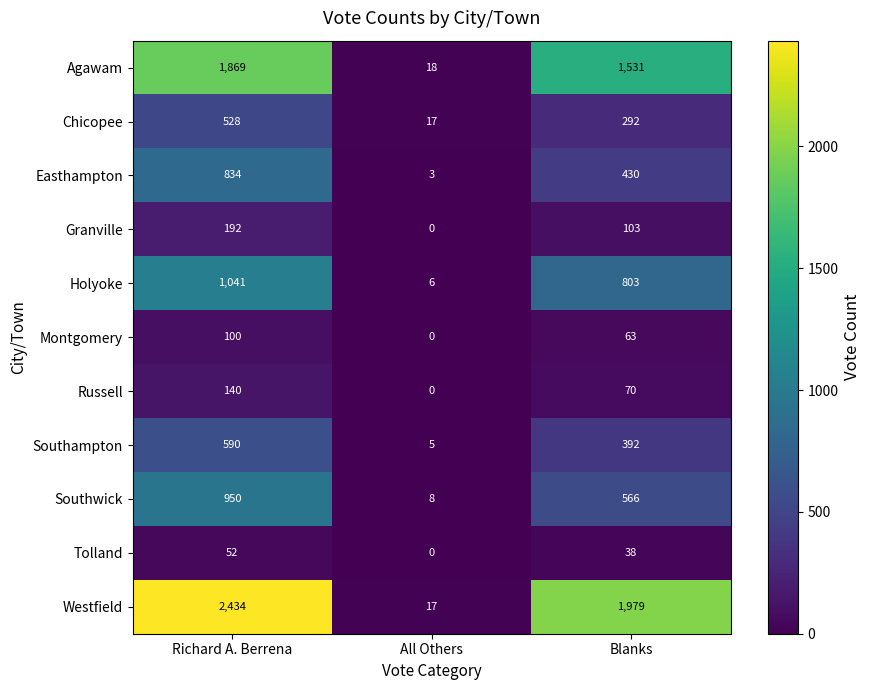

Count the number of categories in the chart.

3